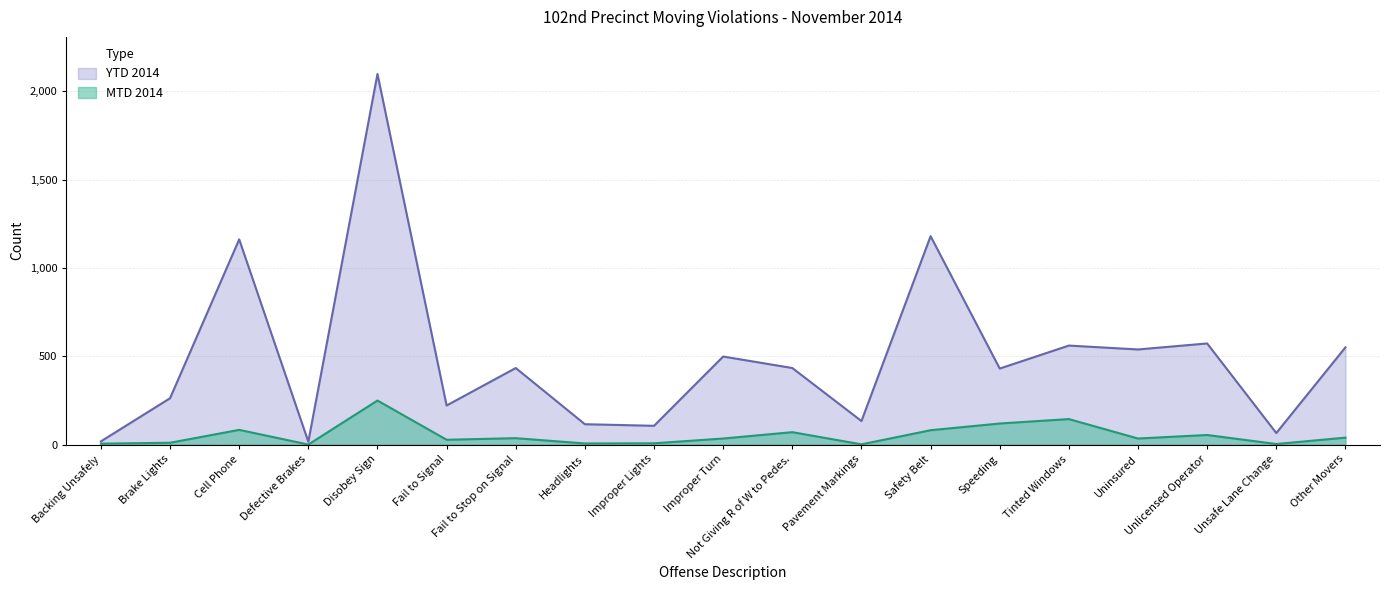

In MTD 2014, how many points are lower than both neighbors (excluding endpoints)?

6